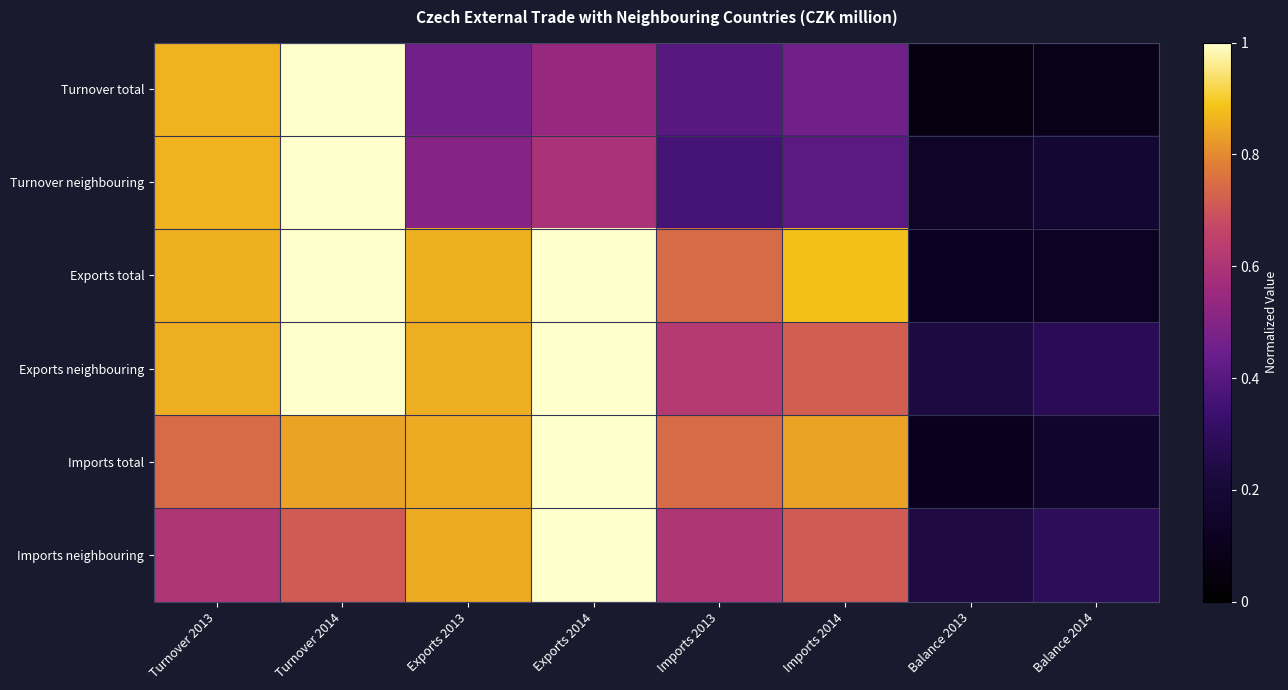

Reading right to left, extract all data points from this chart.

Turnover total: Balance 2014=0.1	Balance 2013=0.1	Imports 2014=0.5	Imports 2013=0.4	Exports 2014=0.5	Exports 2013=0.5	Turnover 2014=1.0	Turnover 2013=0.9
Turnover neighbouring: Balance 2014=0.2	Balance 2013=0.1	Imports 2014=0.4	Imports 2013=0.4	Exports 2014=0.6	Exports 2013=0.5	Turnover 2014=1.0	Turnover 2013=0.9
Exports total: Balance 2014=0.1	Balance 2013=0.1	Imports 2014=0.9	Imports 2013=0.7	Exports 2014=1.0	Exports 2013=0.9	Turnover 2014=1.0	Turnover 2013=0.9
Exports neighbouring: Balance 2014=0.3	Balance 2013=0.2	Imports 2014=0.7	Imports 2013=0.6	Exports 2014=1.0	Exports 2013=0.9	Turnover 2014=1.0	Turnover 2013=0.9
Imports total: Balance 2014=0.2	Balance 2013=0.1	Imports 2014=0.8	Imports 2013=0.7	Exports 2014=1.0	Exports 2013=0.9	Turnover 2014=0.8	Turnover 2013=0.7
Imports neighbouring: Balance 2014=0.3	Balance 2013=0.2	Imports 2014=0.7	Imports 2013=0.6	Exports 2014=1.0	Exports 2013=0.8	Turnover 2014=0.7	Turnover 2013=0.6